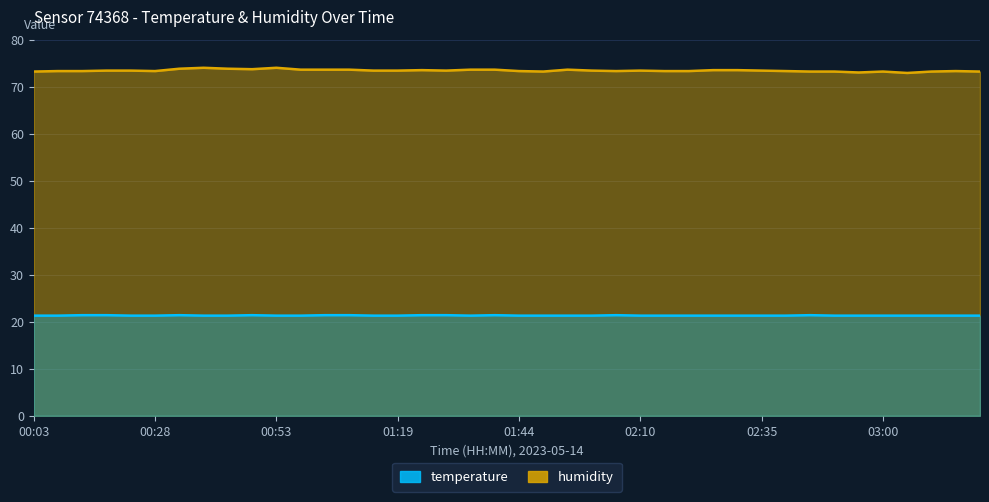

Which series has the widest spread of values?

humidity